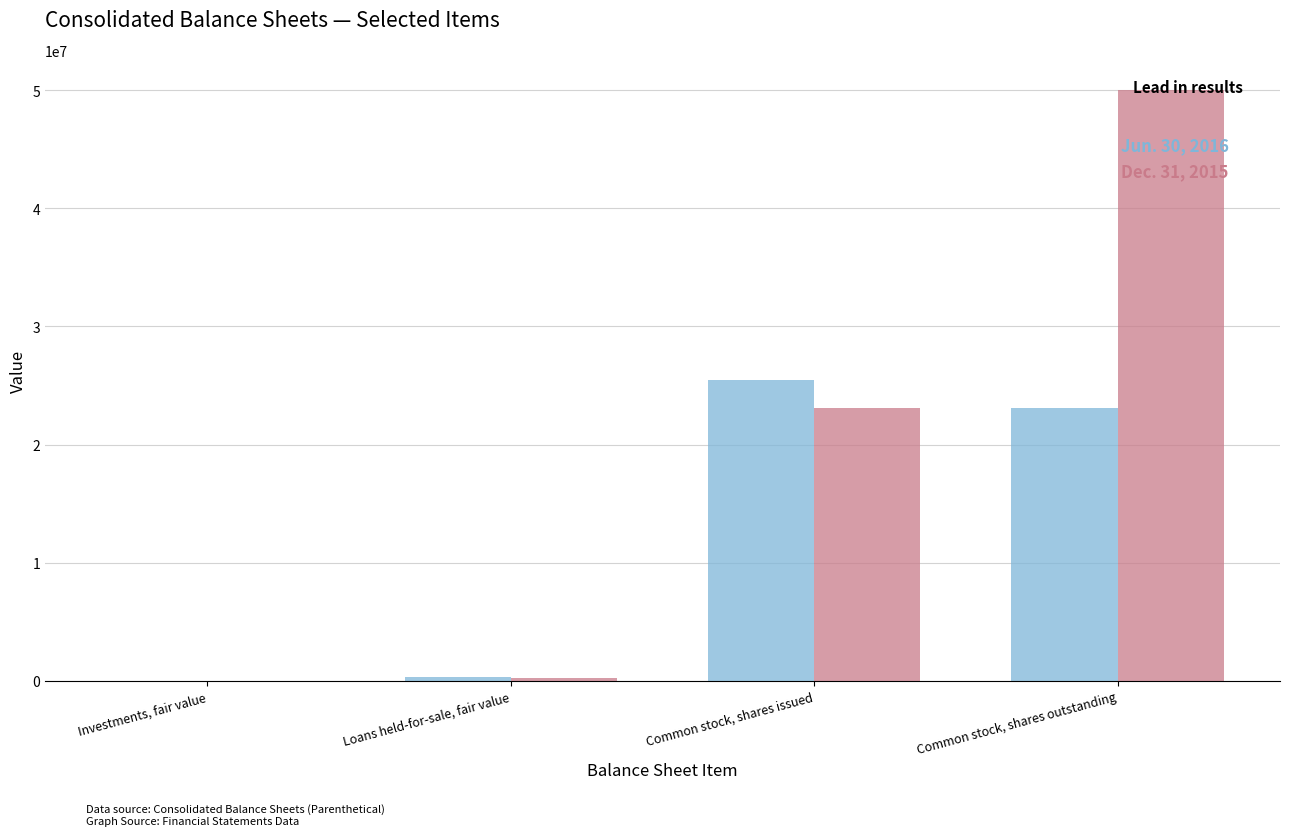

What is the greatest value displayed?

50000000